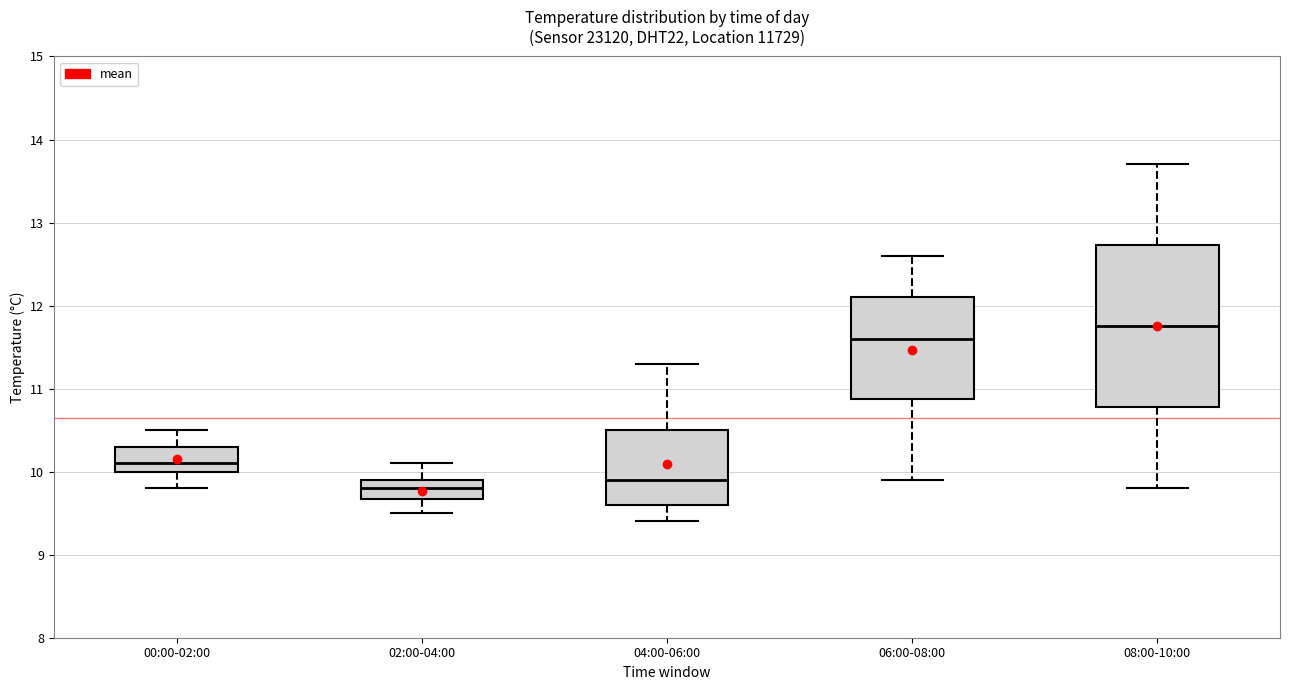

Which box is the tallest, from its lower edge to its upper edge?

08:00-10:00